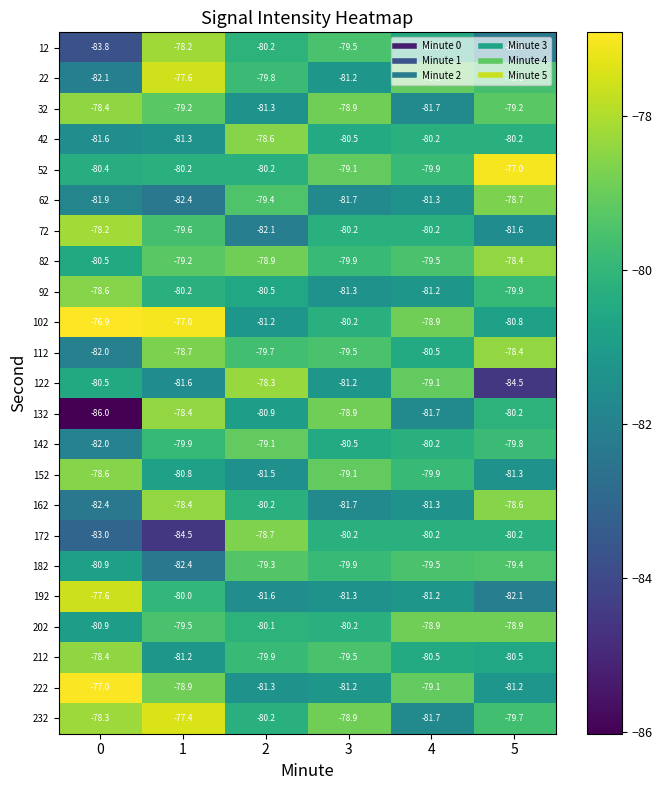

What value does the 32 series have at 4?

-81.7